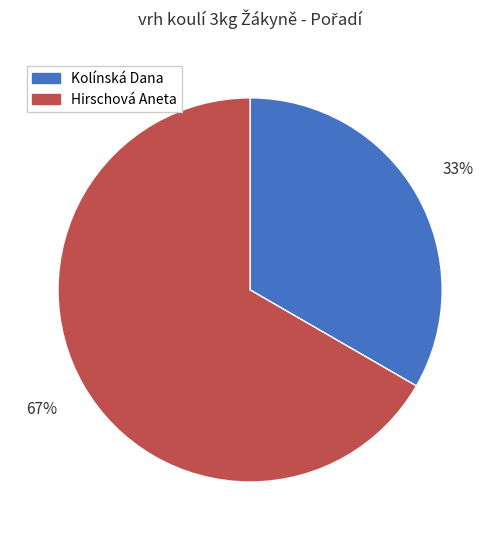

How many segments does this pie chart have?

2